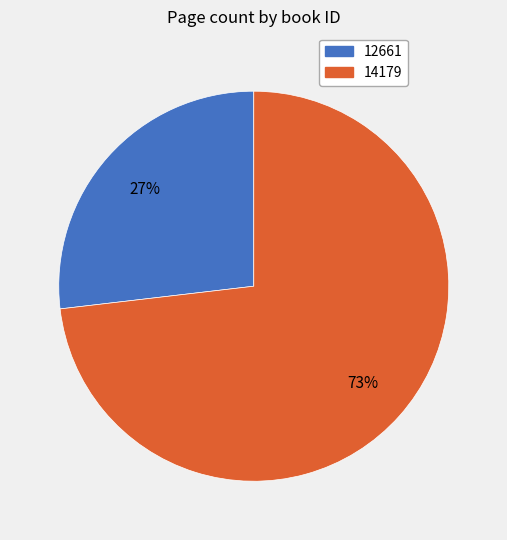

Which has a higher value, 12661 or 14179?

14179